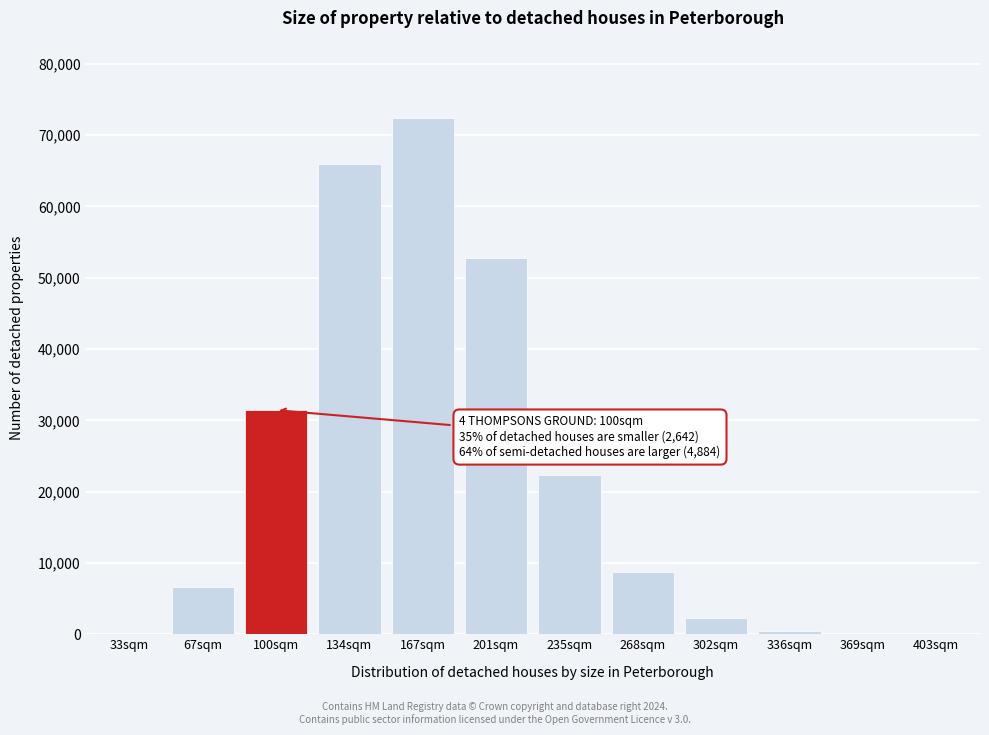

The value at 235sqm is 7549. True or false?

False